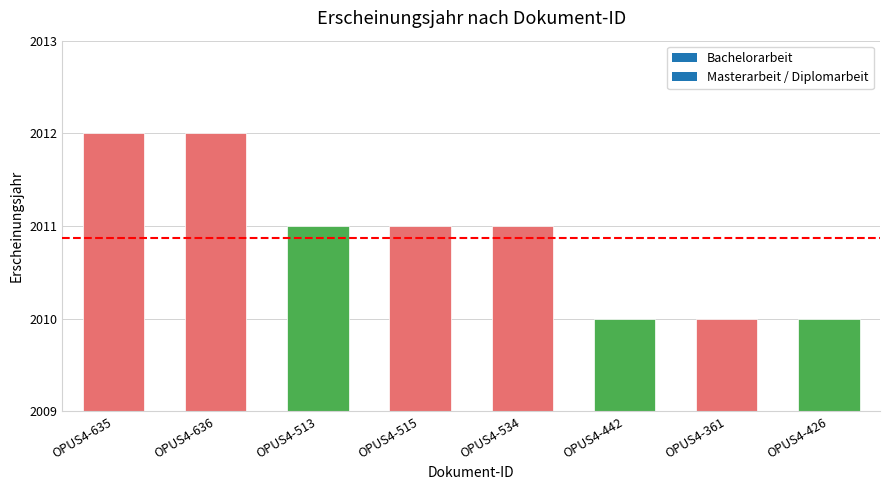

Reading left to right, list all the values displayed in this chart.

OPUS4-635=2012	OPUS4-636=2012	OPUS4-513=2011	OPUS4-515=2011	OPUS4-534=2011	OPUS4-442=2010	OPUS4-361=2010	OPUS4-426=2010